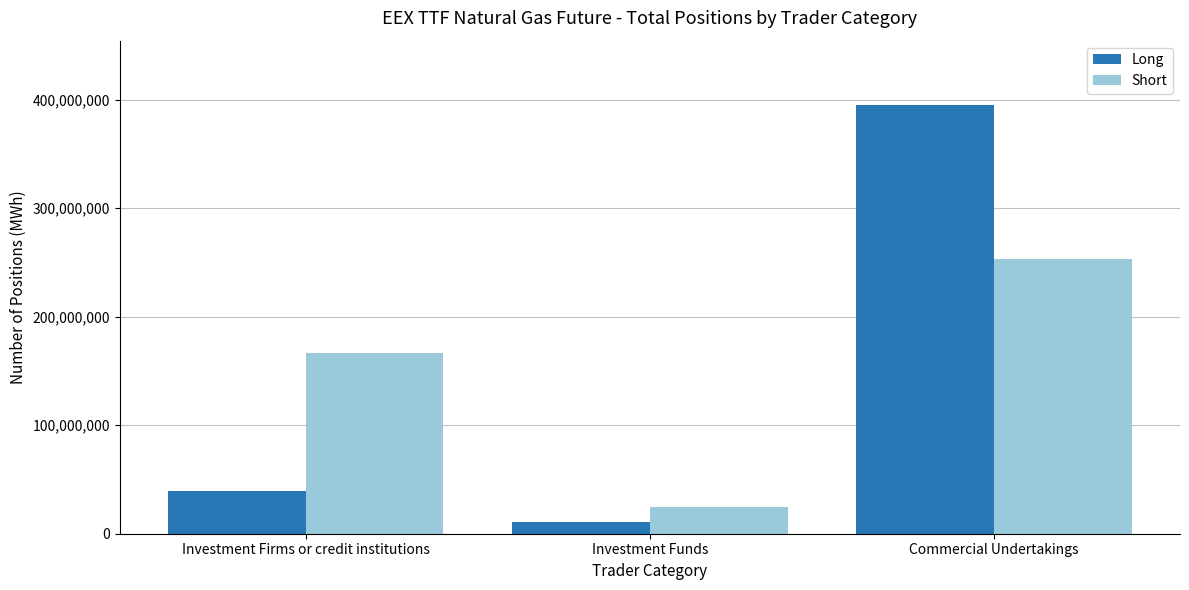

Where is Short nearest to the value 138860961?

Investment Firms or credit institutions